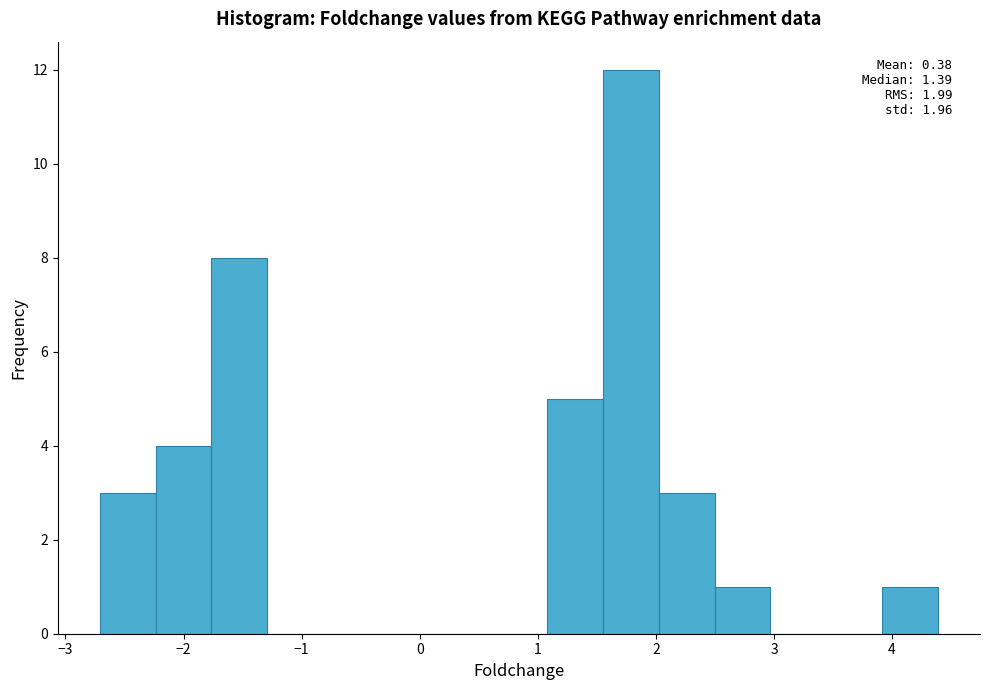

Which range on the x-axis has the tallest bar?

1.6 to 2.0